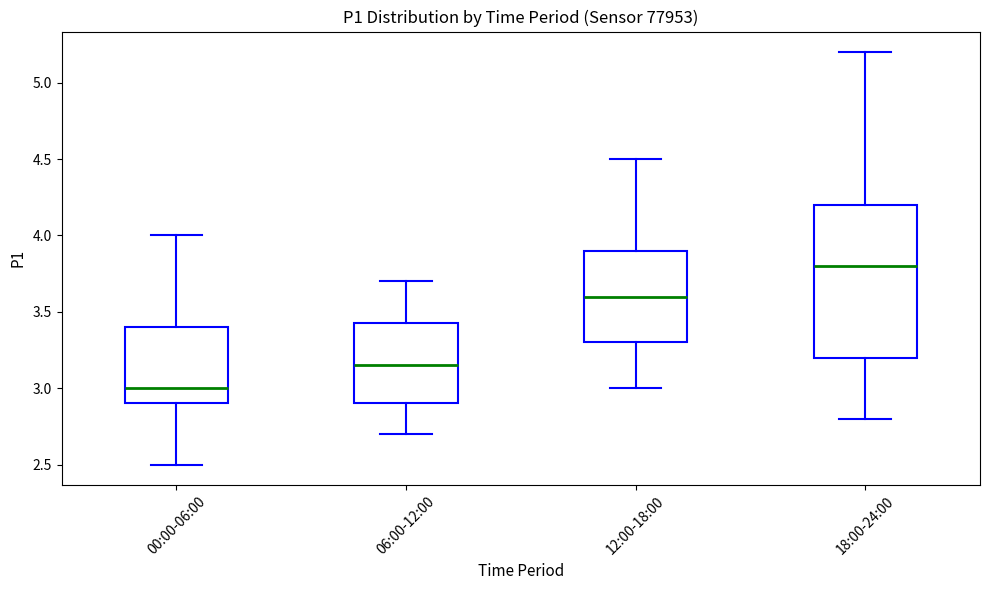

Which box's median line is the lowest?

00:00-06:00